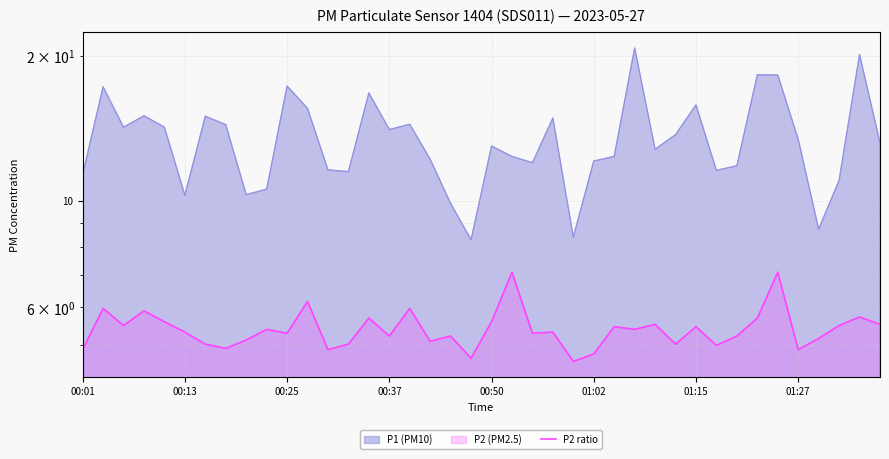

How many values exceed 5?

32